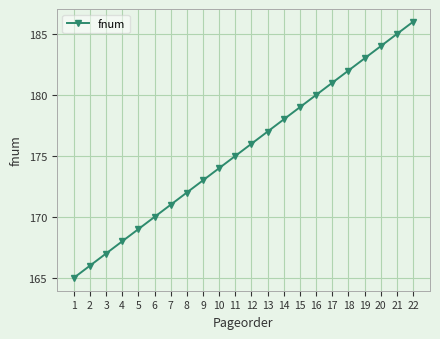

What is the maximum value shown in the chart?

186